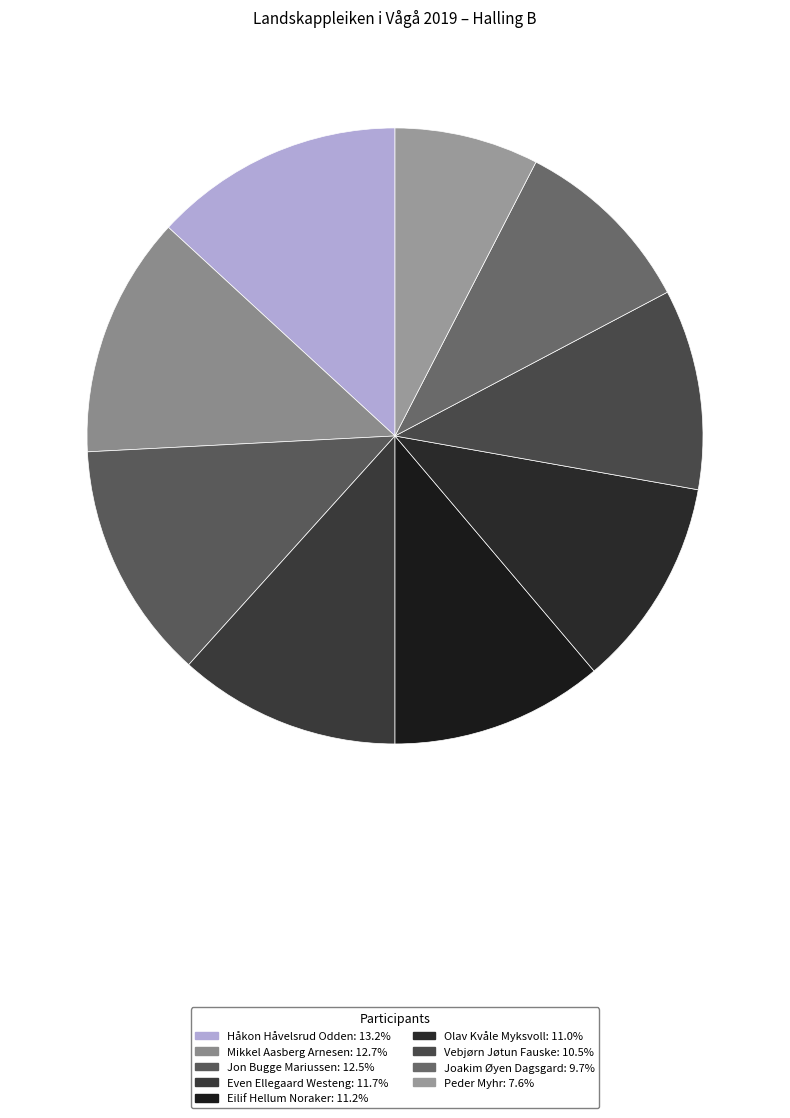

How many slices are in this pie chart?

9